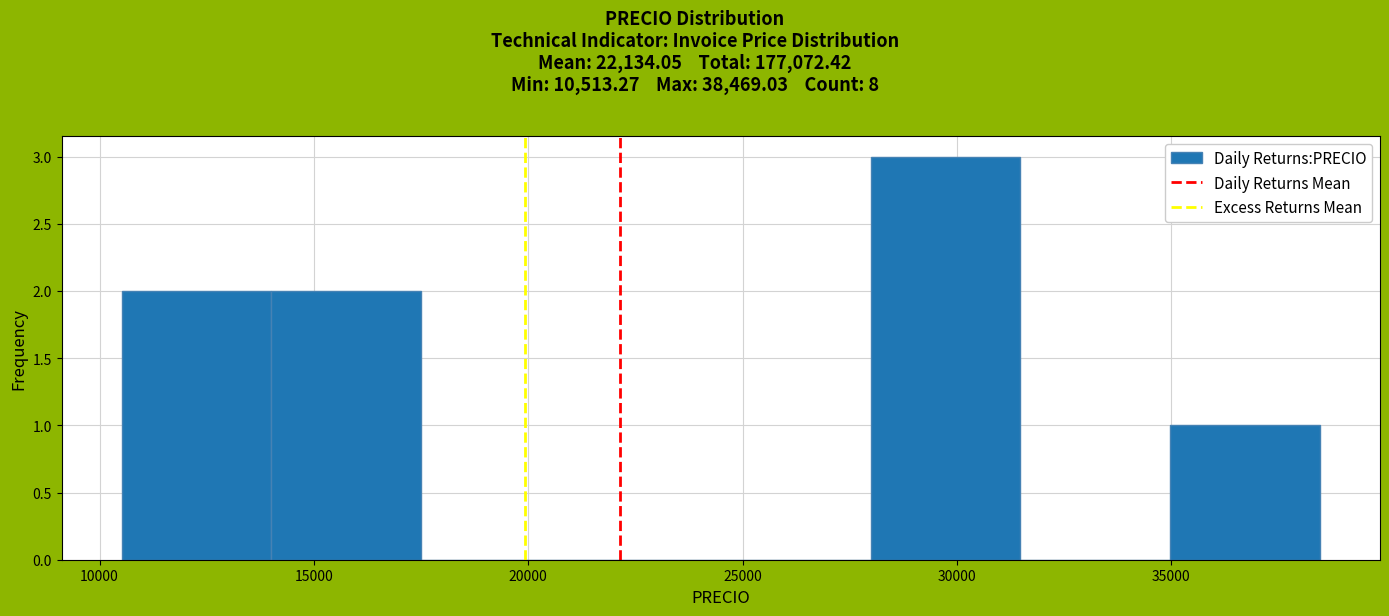

Over which range of the x-axis is the bar tallest?

28000 to 31500